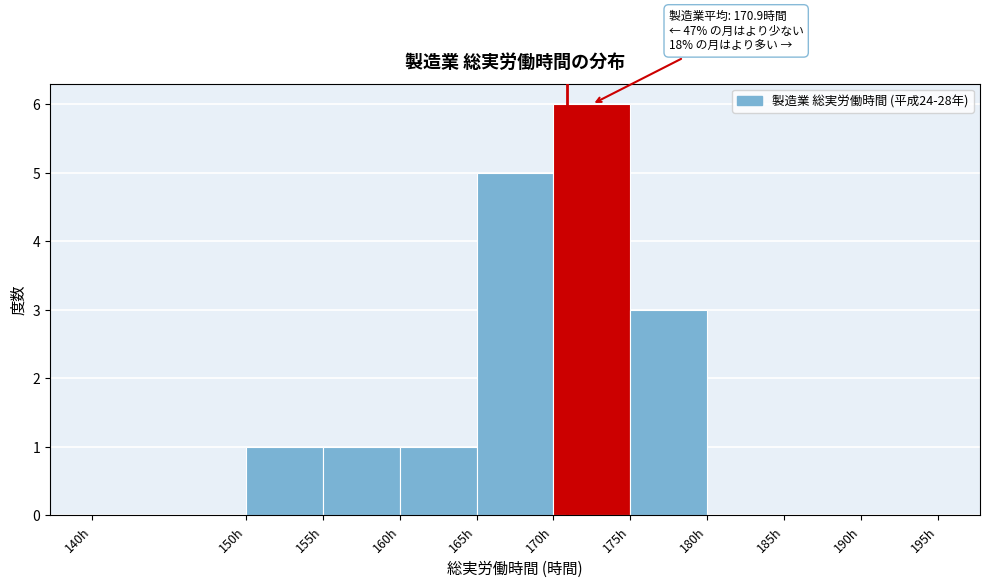

Which range on the x-axis has the tallest bar?

170 to 175